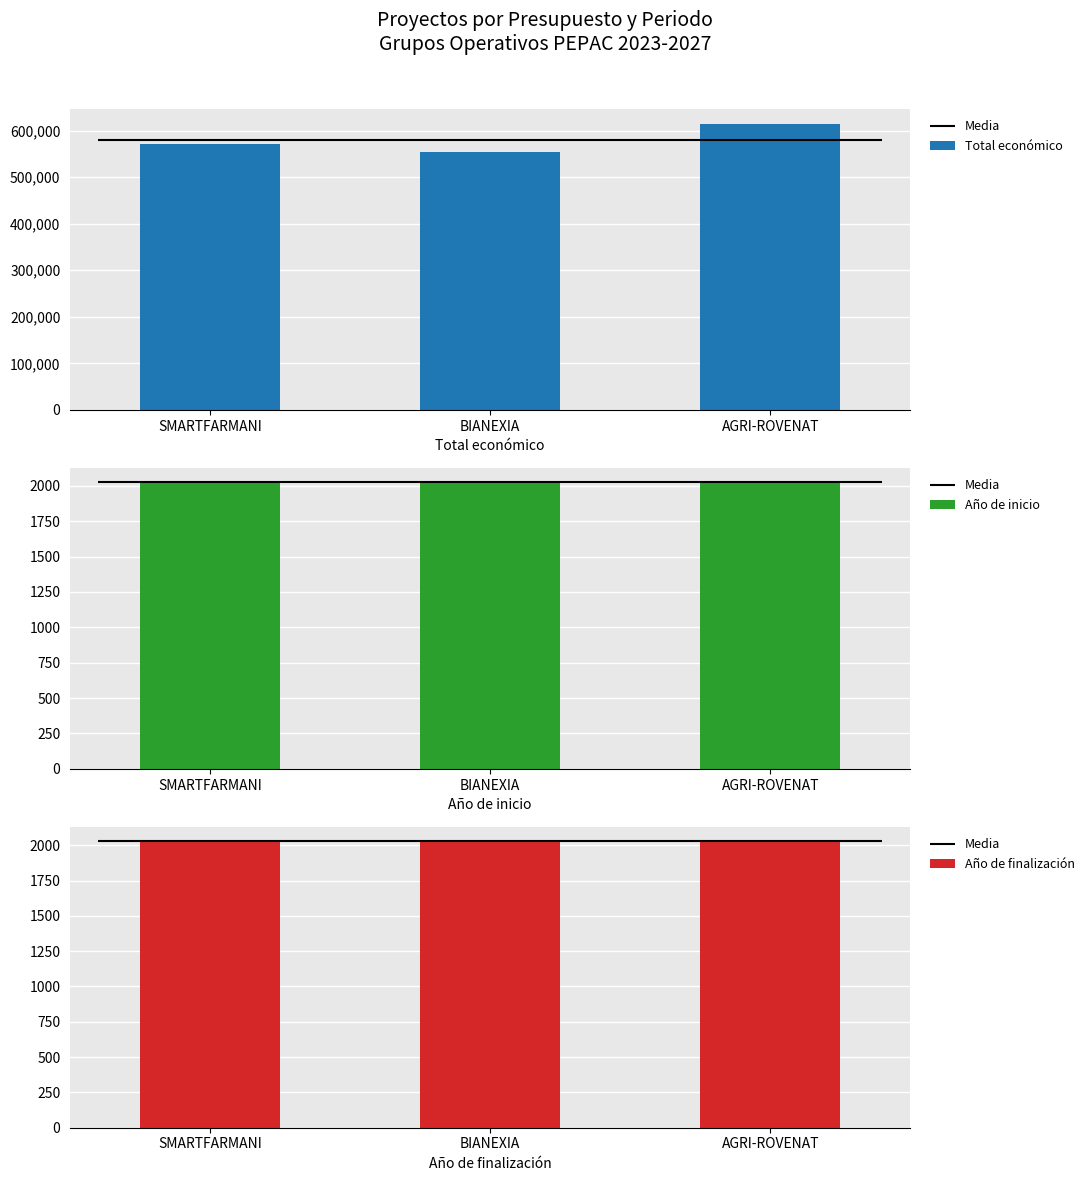

Which series has the largest range (max minus min)?

Total económico